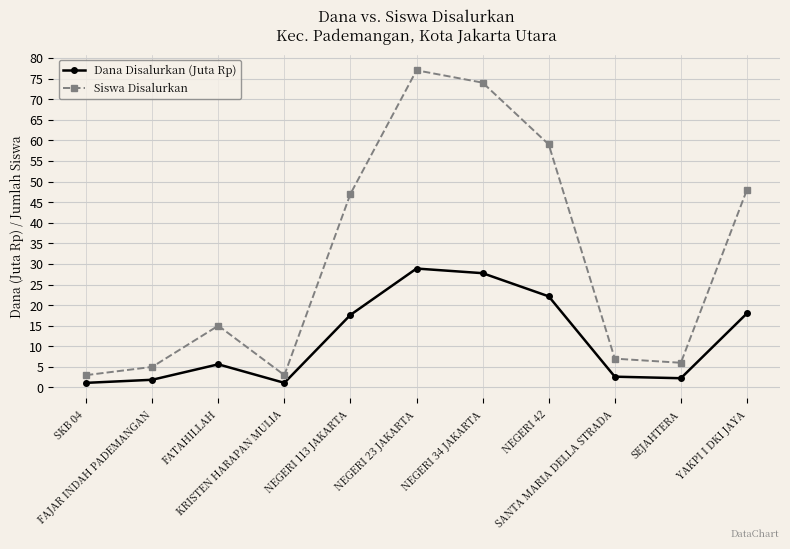

What are all the series names shown in the legend?

Dana Disalurkan (Juta Rp), Siswa Disalurkan